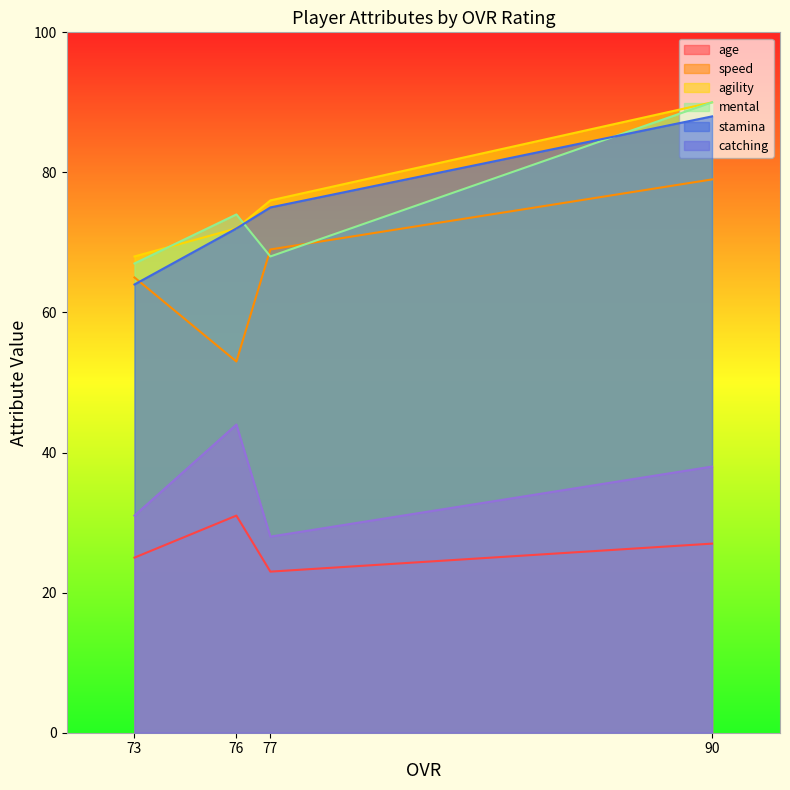

At how many categories does at least one series exceed 53?

4